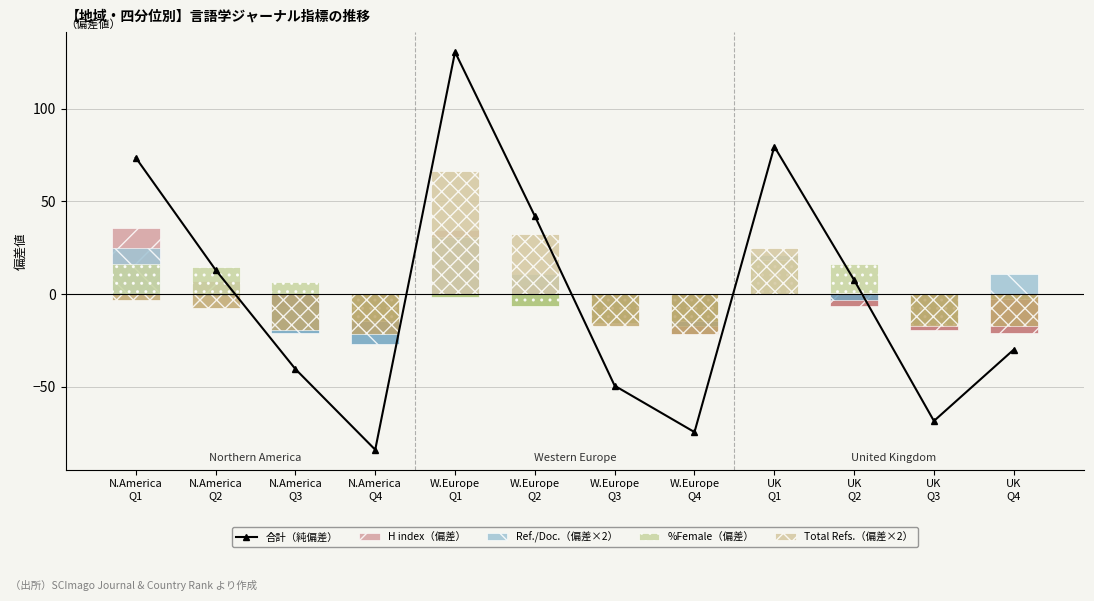

Read the Ref./Doc.（偏差×2） value at N.America
Q1.

24.8